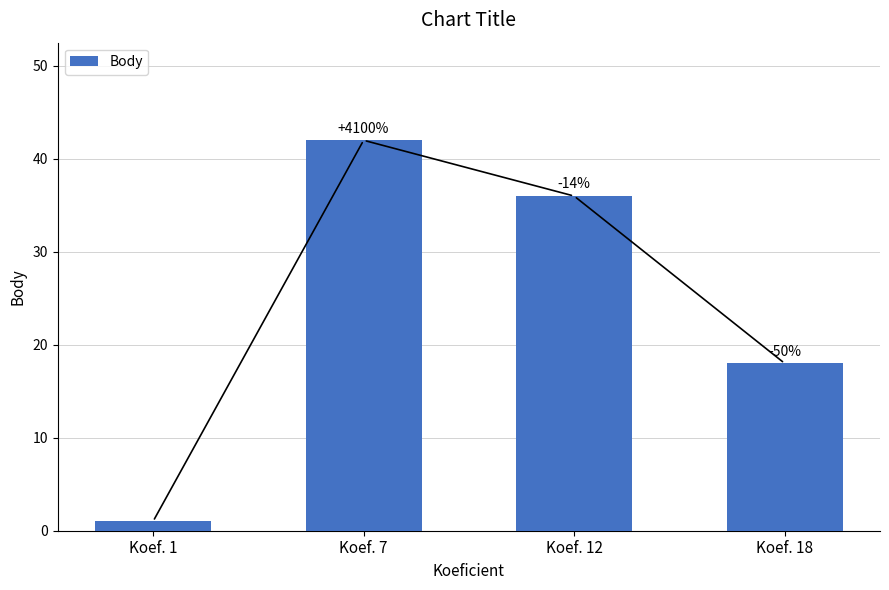

Are the bars horizontal?

No